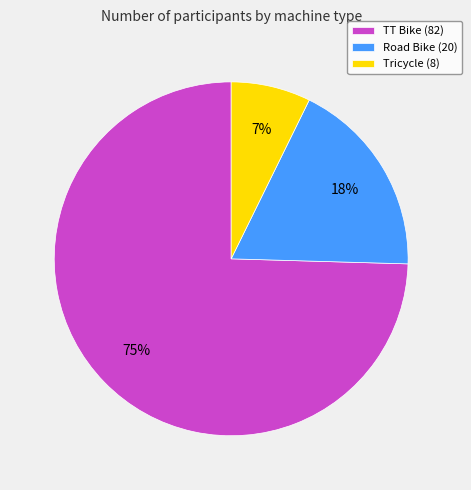

Which slice represents more than half of the pie?

TT Bike